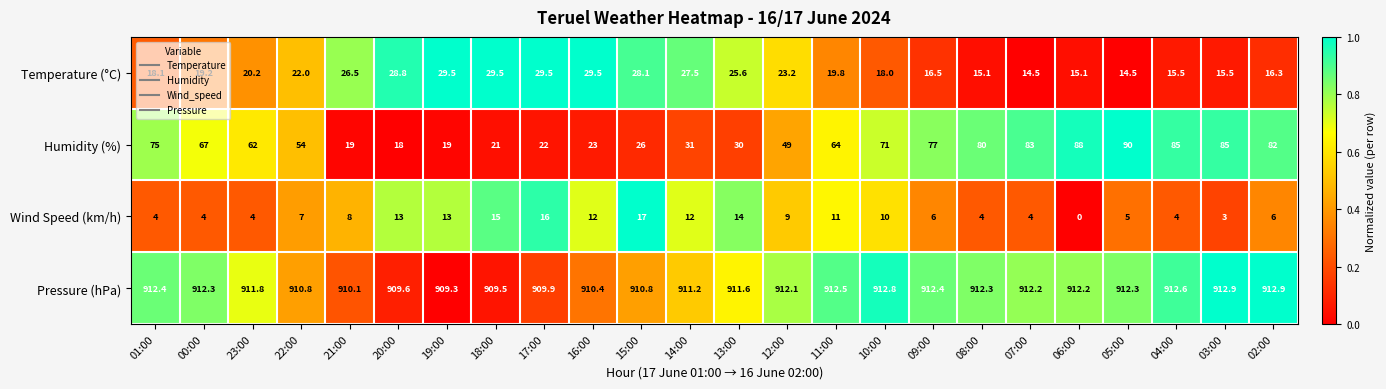

What is the sum of all Pressure (hPa) values?

21876.9